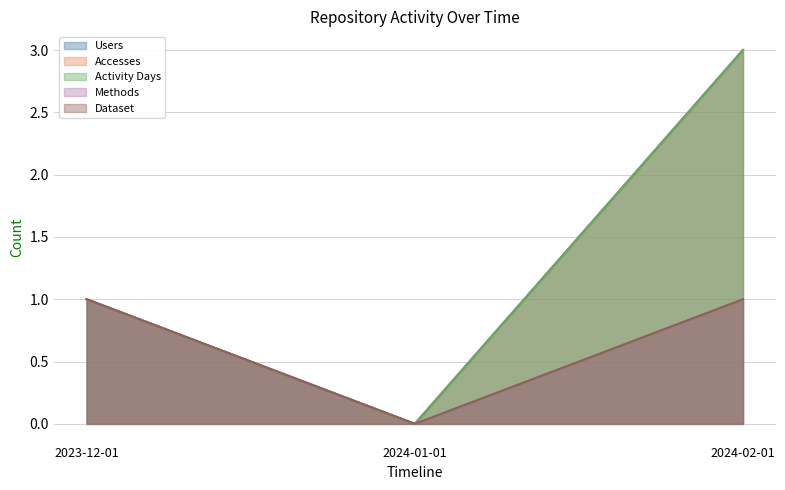

Is the value of Dataset at 2024-02-01 greater than the value of Users at 2023-12-01?

No